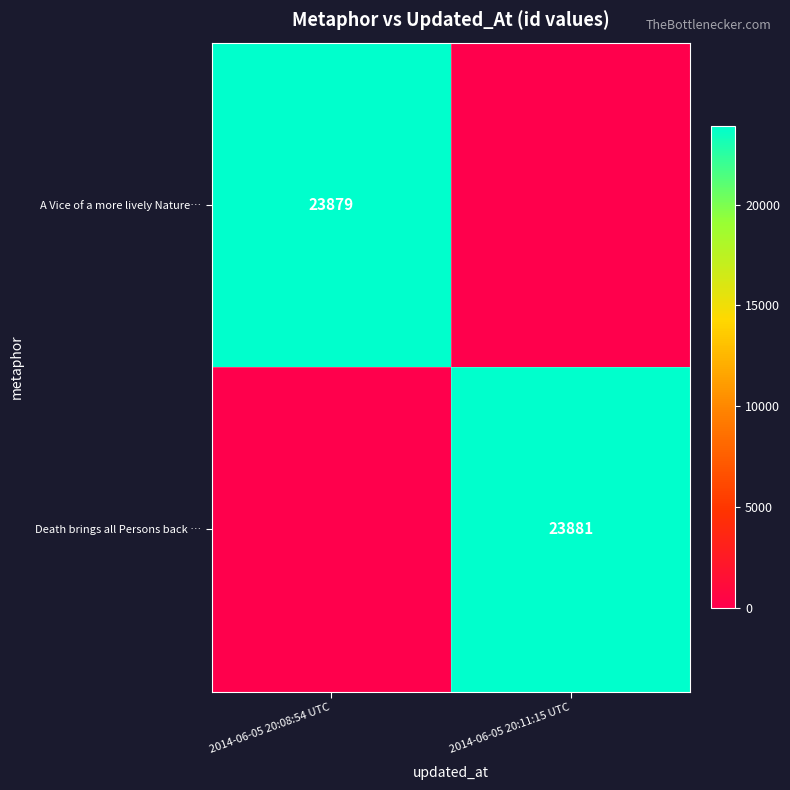

True or false: A Vice of a more lively Nature… has a value of 10681 at 2014-06-05 20:08:54 UTC.

False